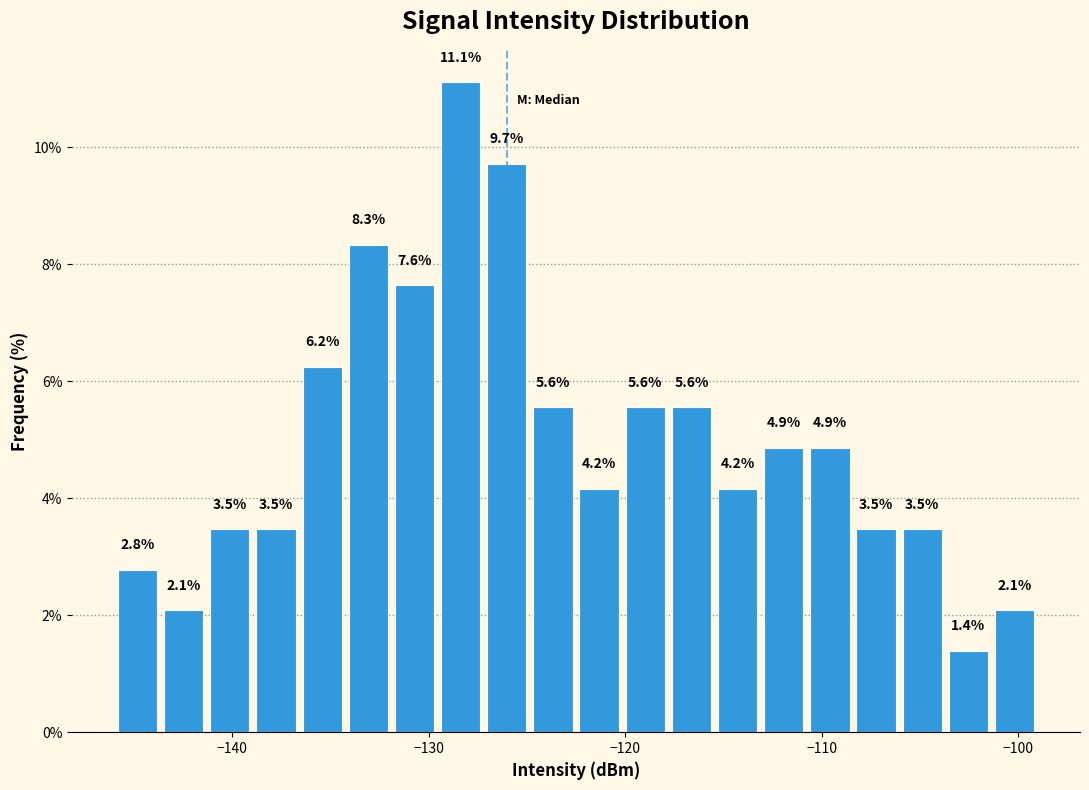

Around what value on the x-axis is the tallest bar? Give the approximate position of its centre, as read against the axis.

-128